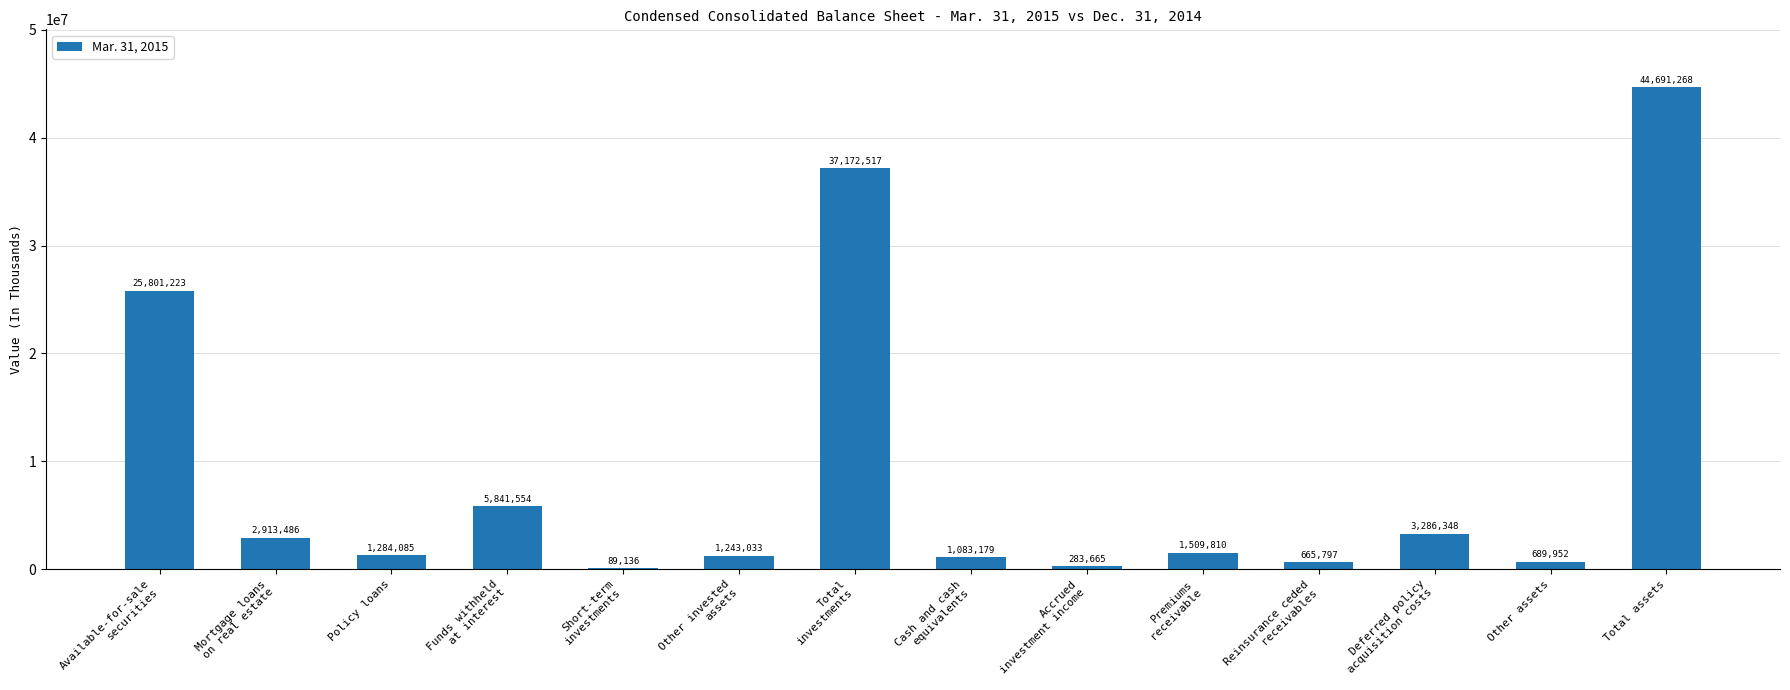

Are the bars horizontal?

No